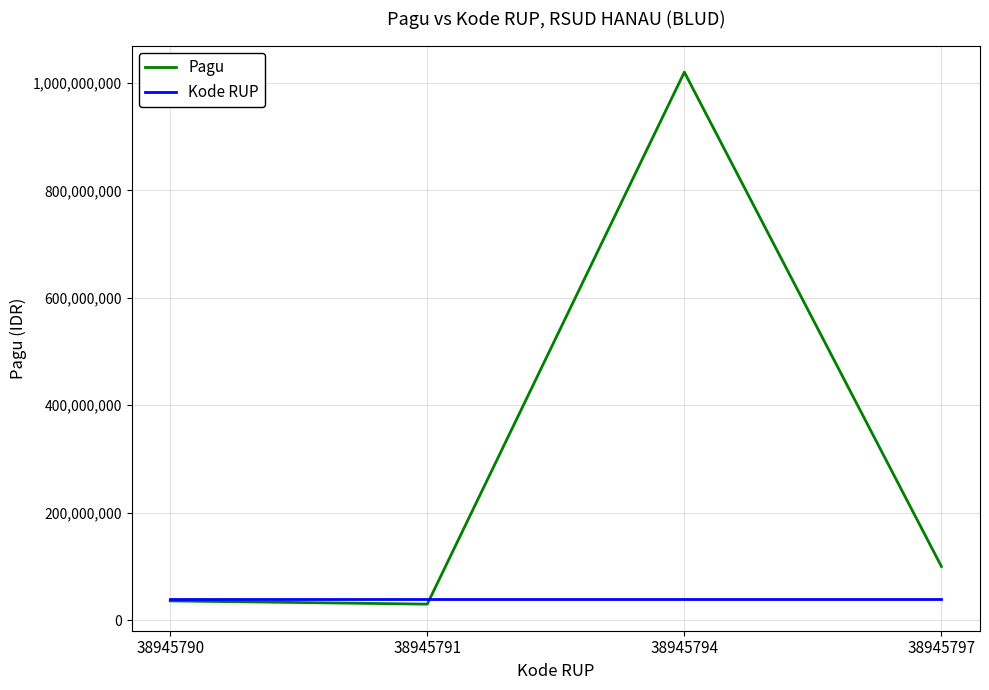

At which category does Pagu reach its first local peak?

38945794